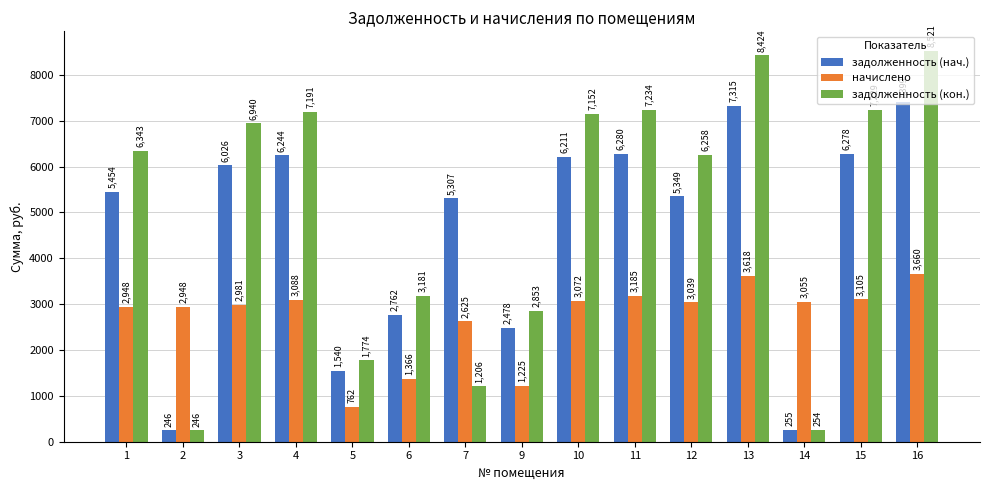

How many series are shown in this chart?

3